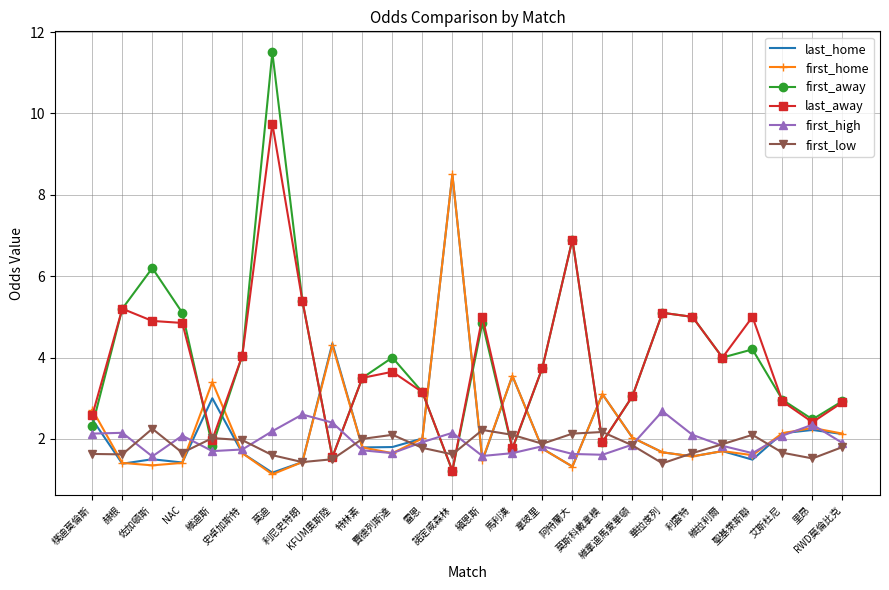

What is the lowest value of the first_low series?

1.4